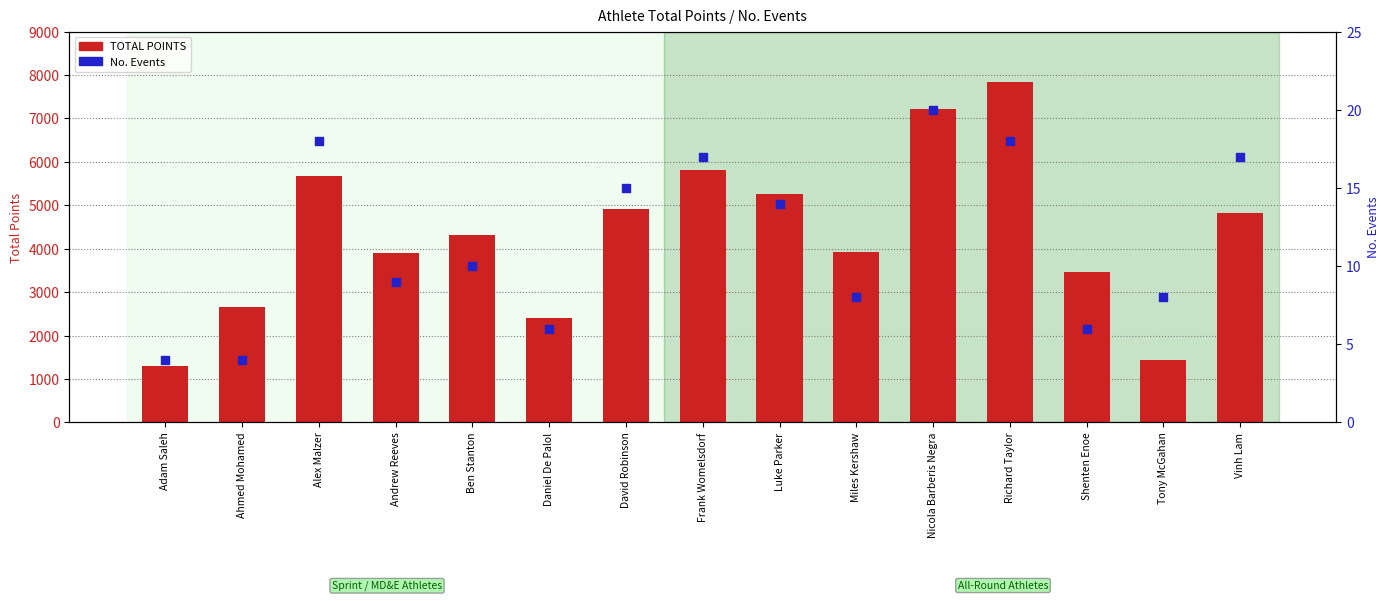

Which series reaches the maximum Y coordinate?

TOTAL POINTS